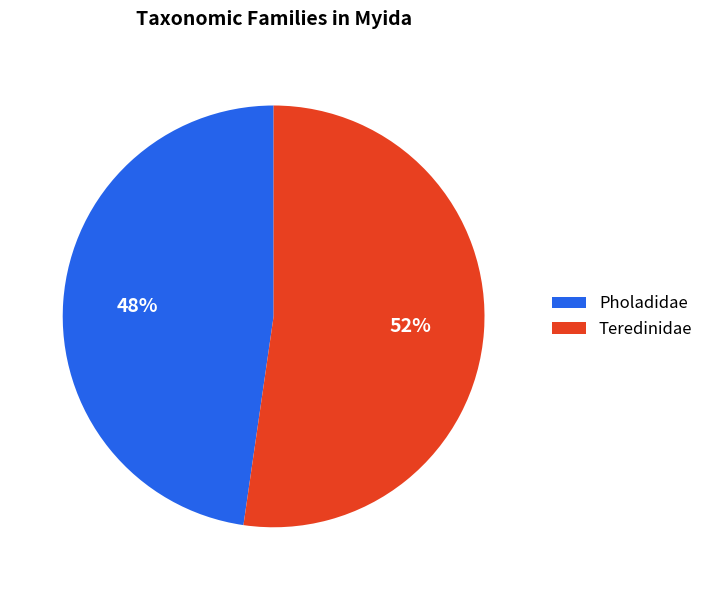

To the nearest percent, what percentage of the pie is Pholadidae?

48%